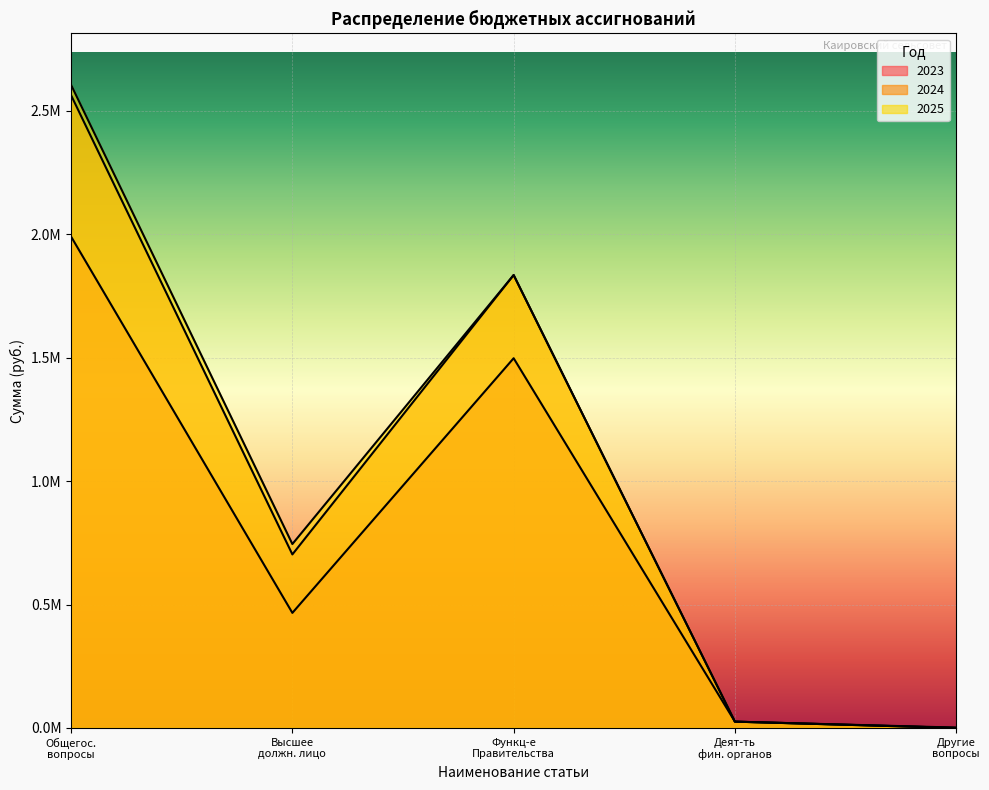

How many values in the 2025 series are below 745000?

2